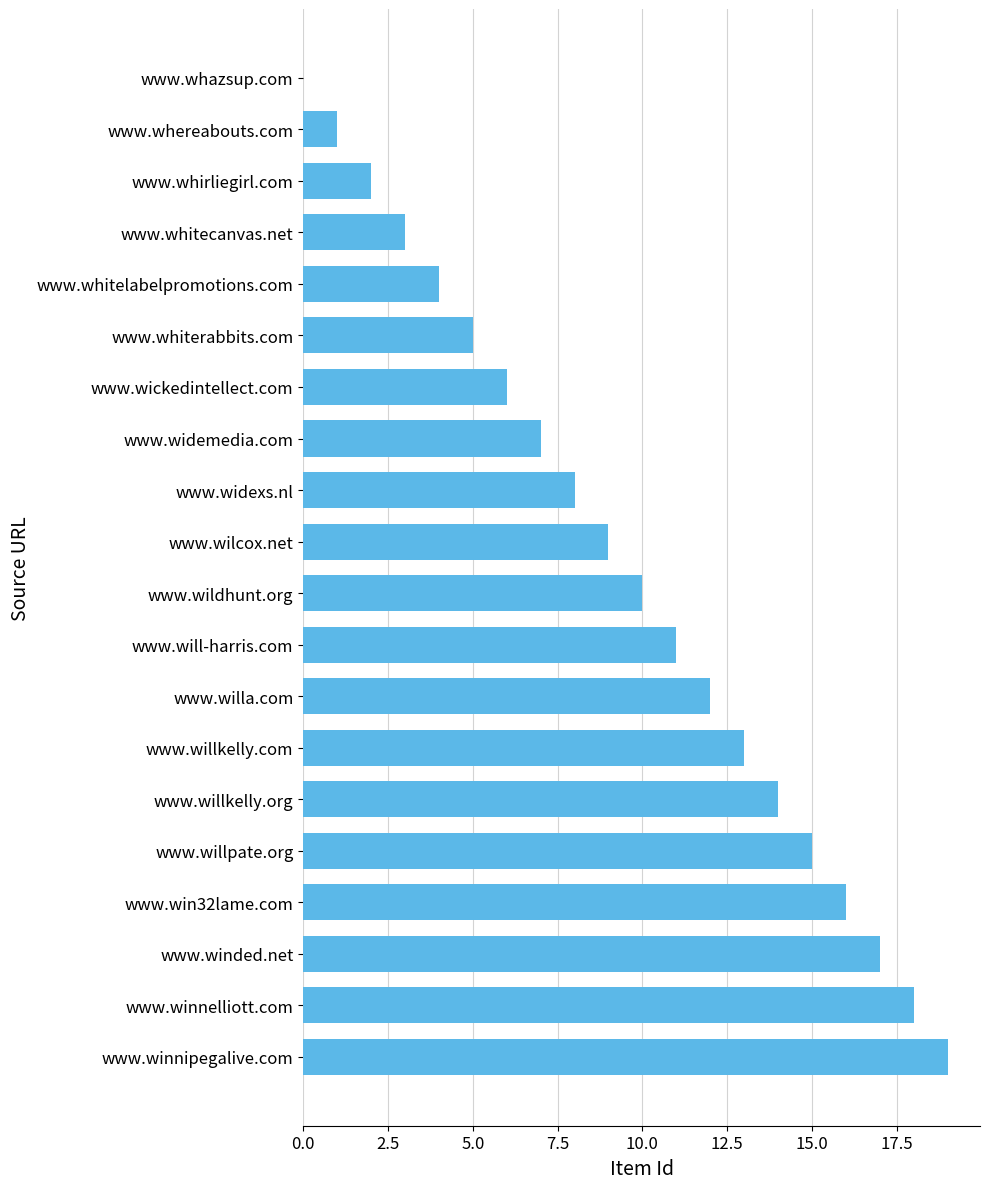

What is the greatest value displayed?

19